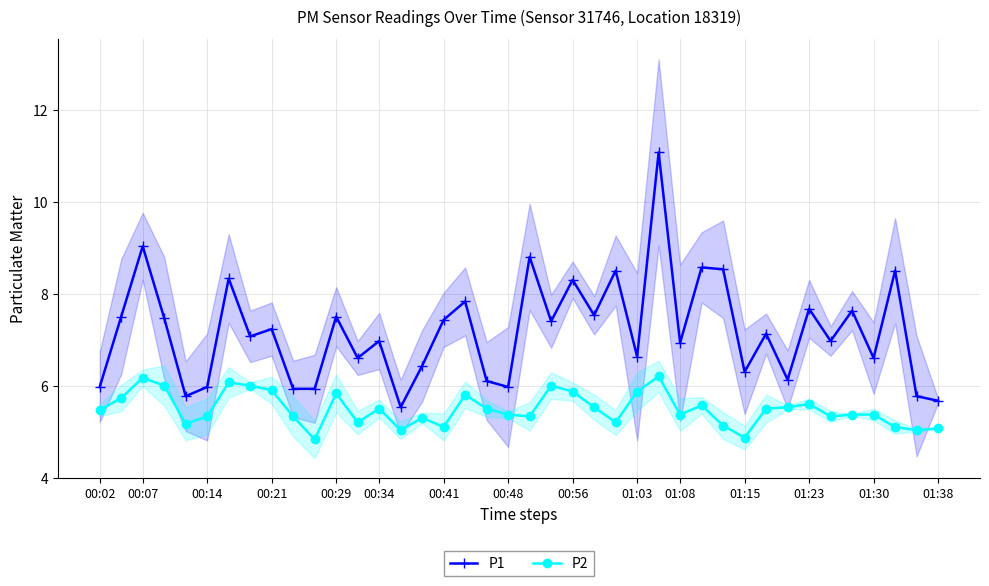

List the series in order of their overall mean, highest first.

P1, P2